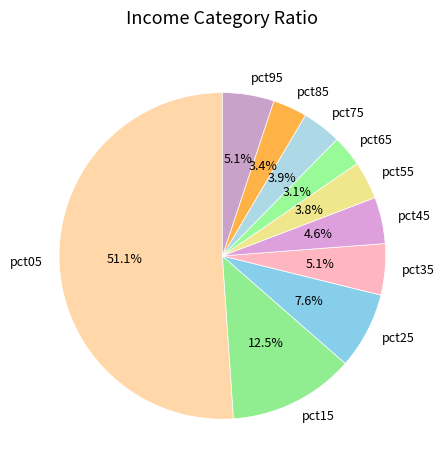

Does pct05 represent more than half of the total?

Yes